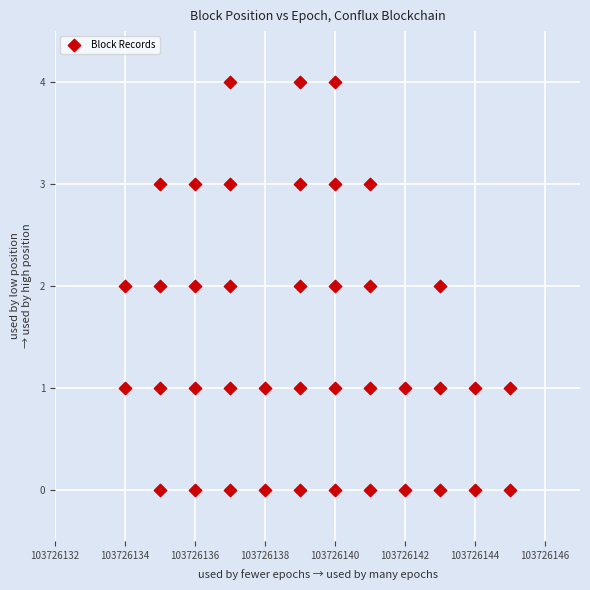

What is the range of X values (max minus min)?

11